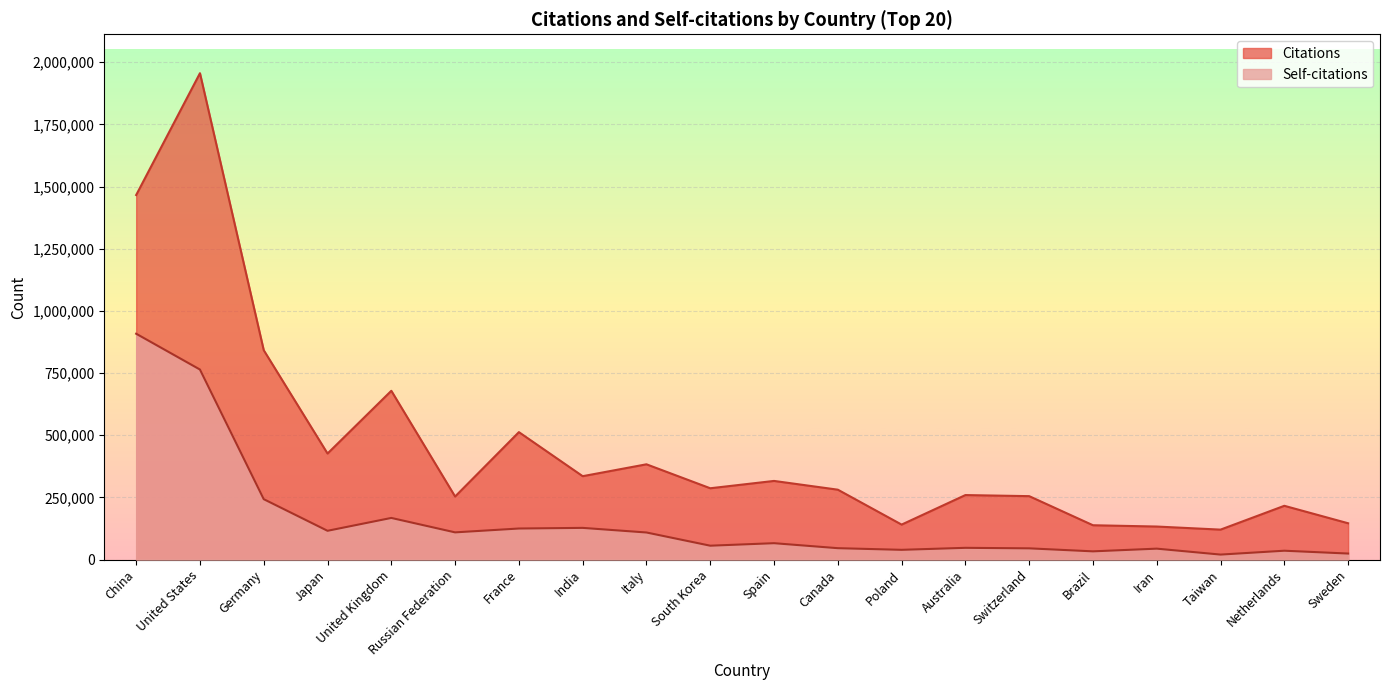

How many lines are shown in the chart?

2